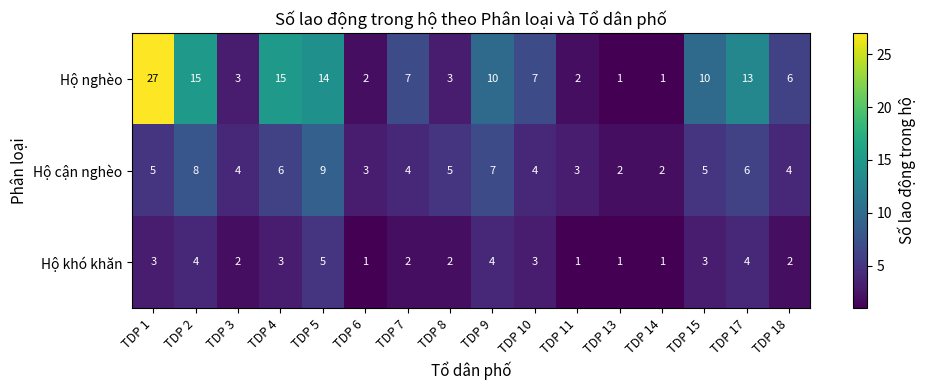

Is it true that Hộ nghèo equals 1 at TDP 8?

False